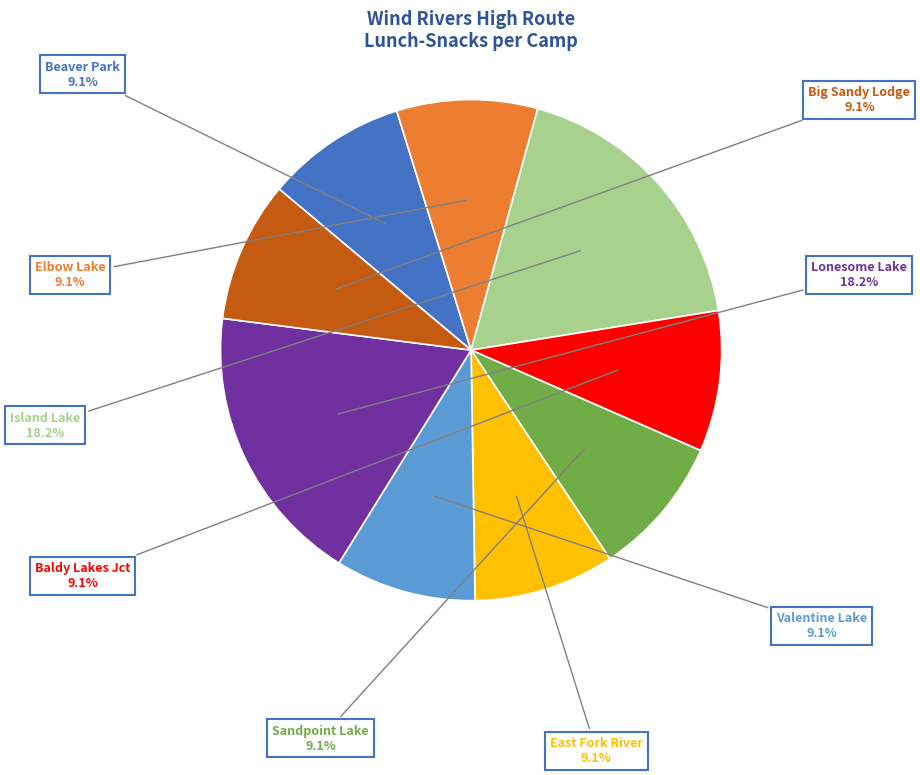

Count the number of slices in the pie.

9